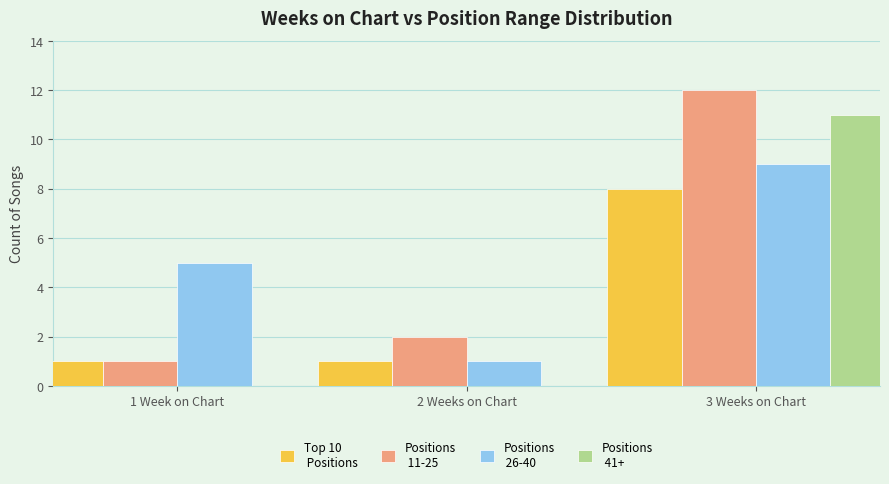

At which category is the sum across all series the highest?

3 Weeks on Chart